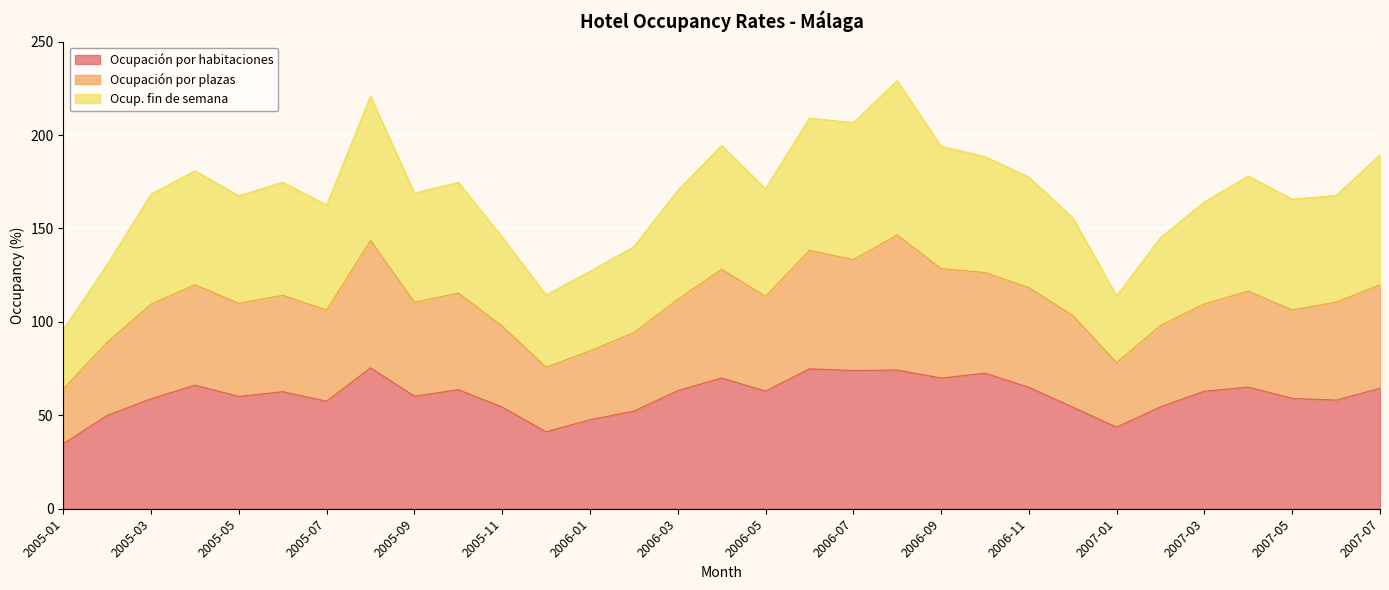

What is the maximum value for Ocupación por habitaciones?

75.4